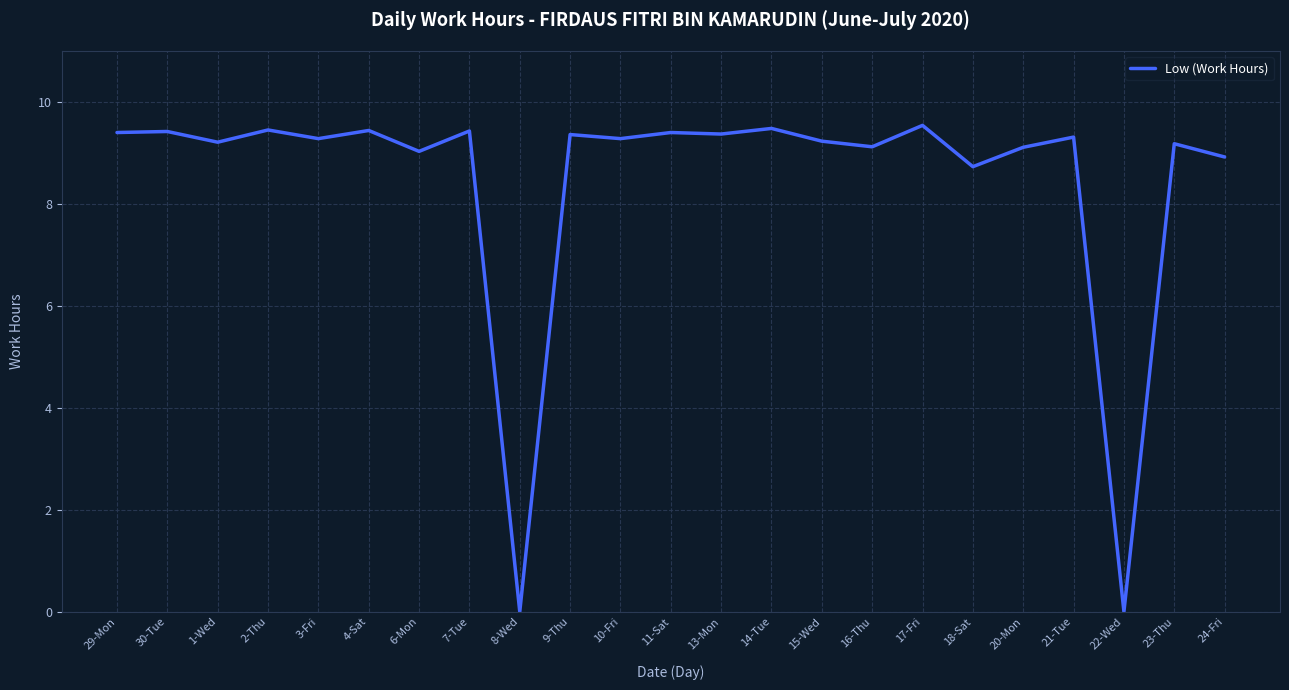

Where is the first local minimum?

1-Wed